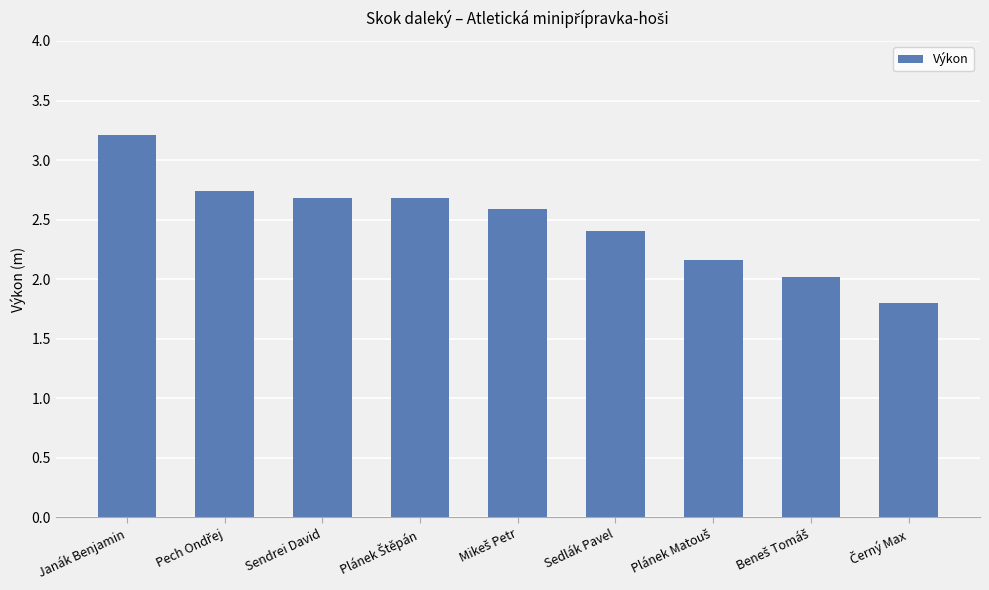

Approximately how many times larger is the value at Sedlák Pavel compared to Sendrei David?

0.9